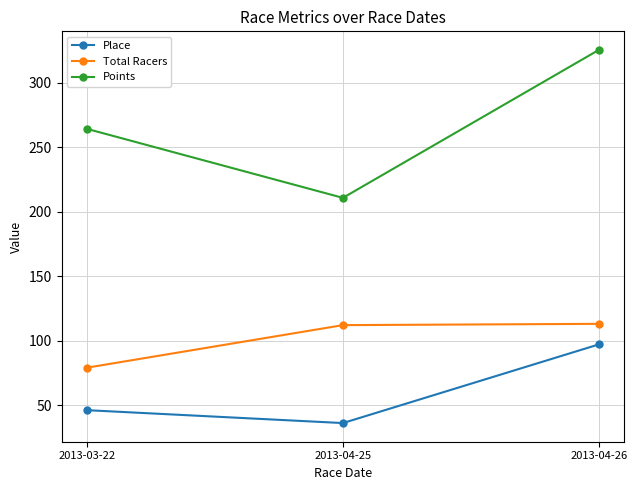

What is the label of the 3rd point from the right?

2013-03-22